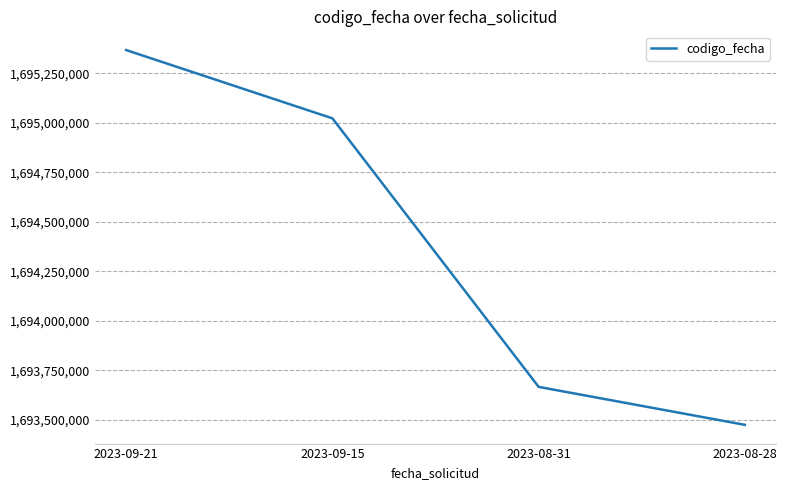

Count the values in the range 1693666014 to 1695368156.

3